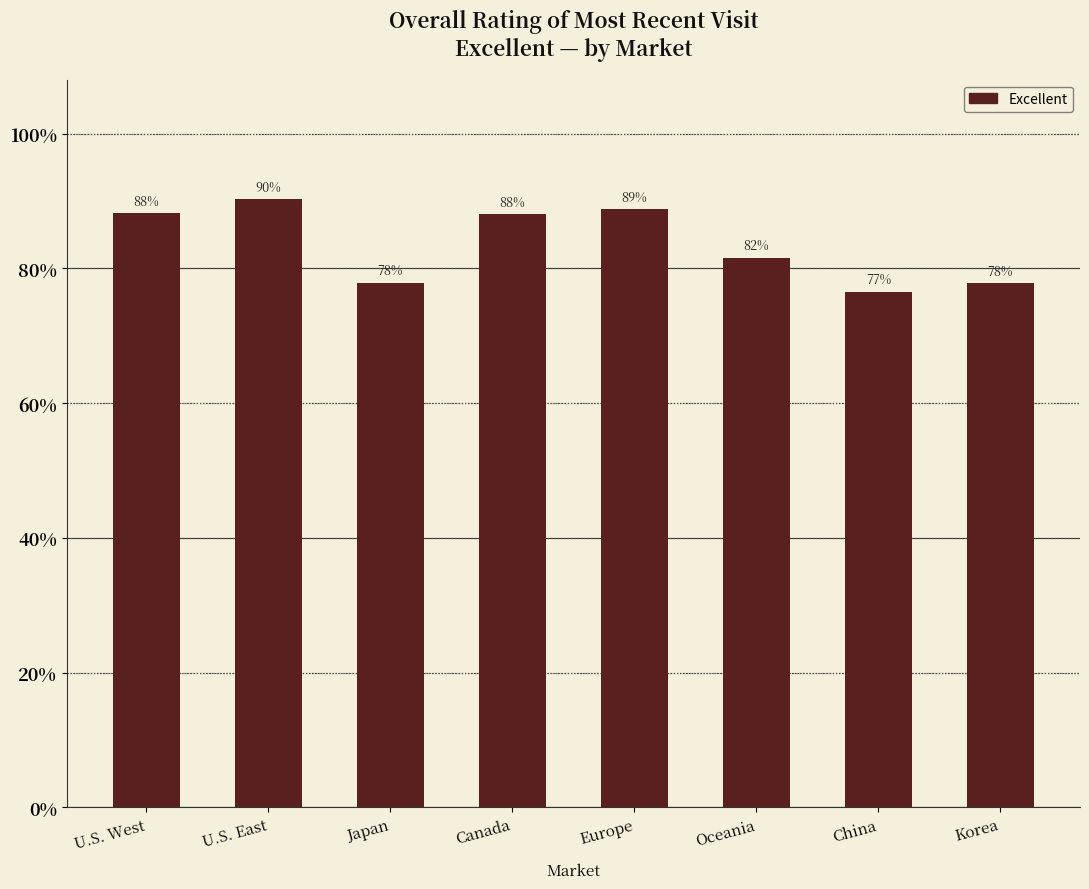

Does the chart contain any negative values?

No